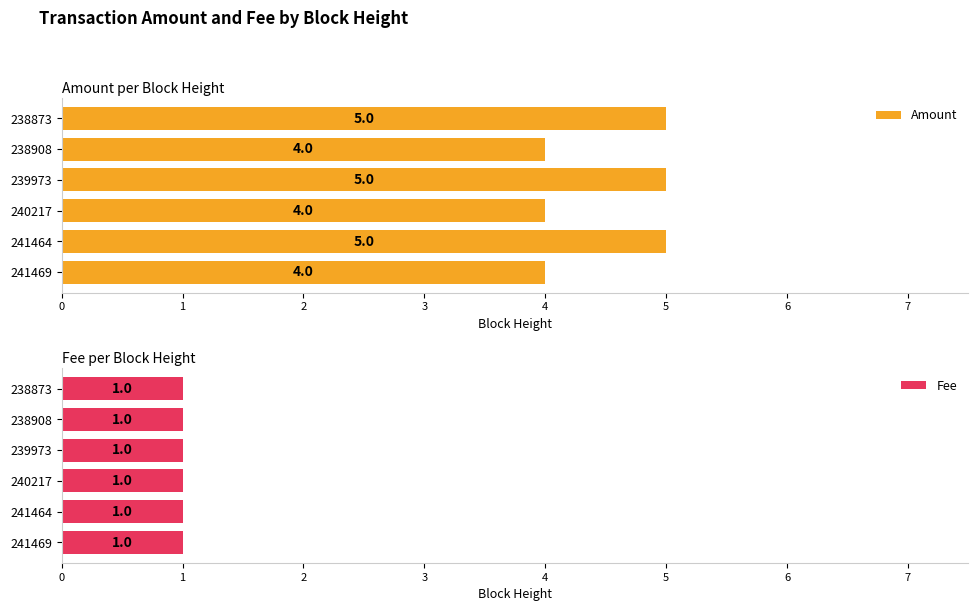

The value of Amount at 241469 is 4. True or false?

True